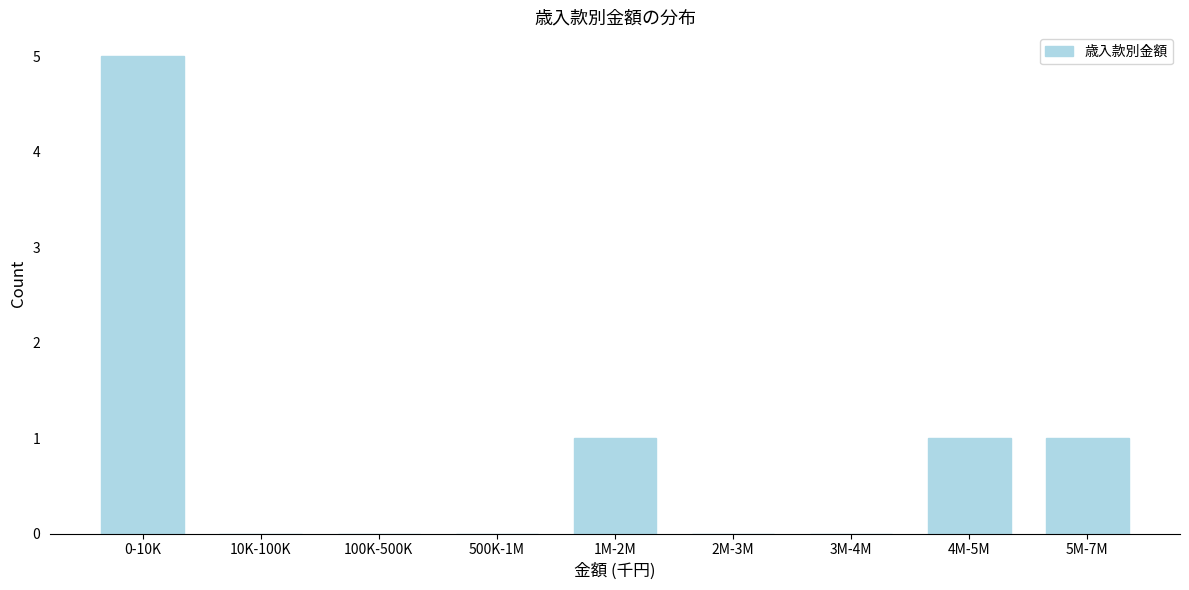

Reading left to right, what are all the values shown in this chart?

0-10K=5	10K-100K=0	100K-500K=0	500K-1M=0	1M-2M=1	2M-3M=0	3M-4M=0	4M-5M=1	5M-7M=1